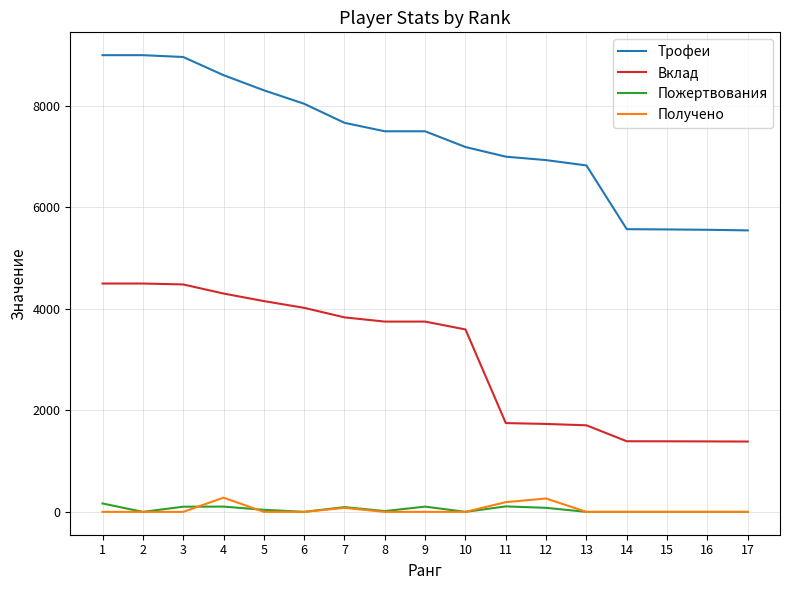

Is the value of Вклад at 4 greater than the value of Получено at 1?

Yes